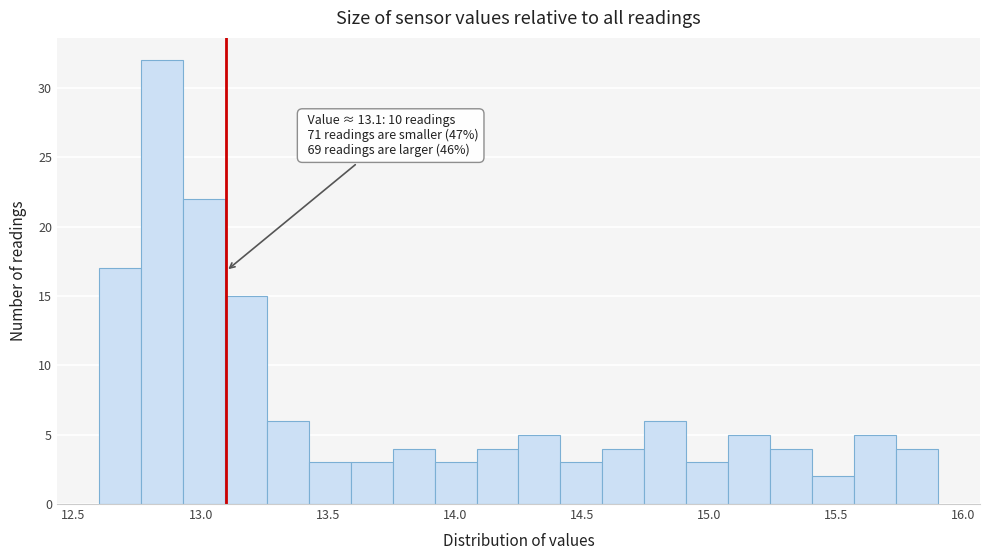

Around what value on the x-axis is the tallest bar? Give the approximate position of its centre, as read against the axis.

12.85